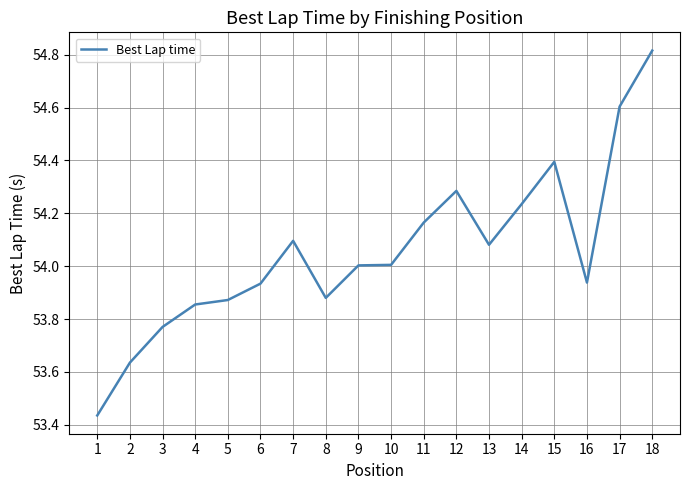

The chart shows a value of 37.2 at 1. True or false?

False